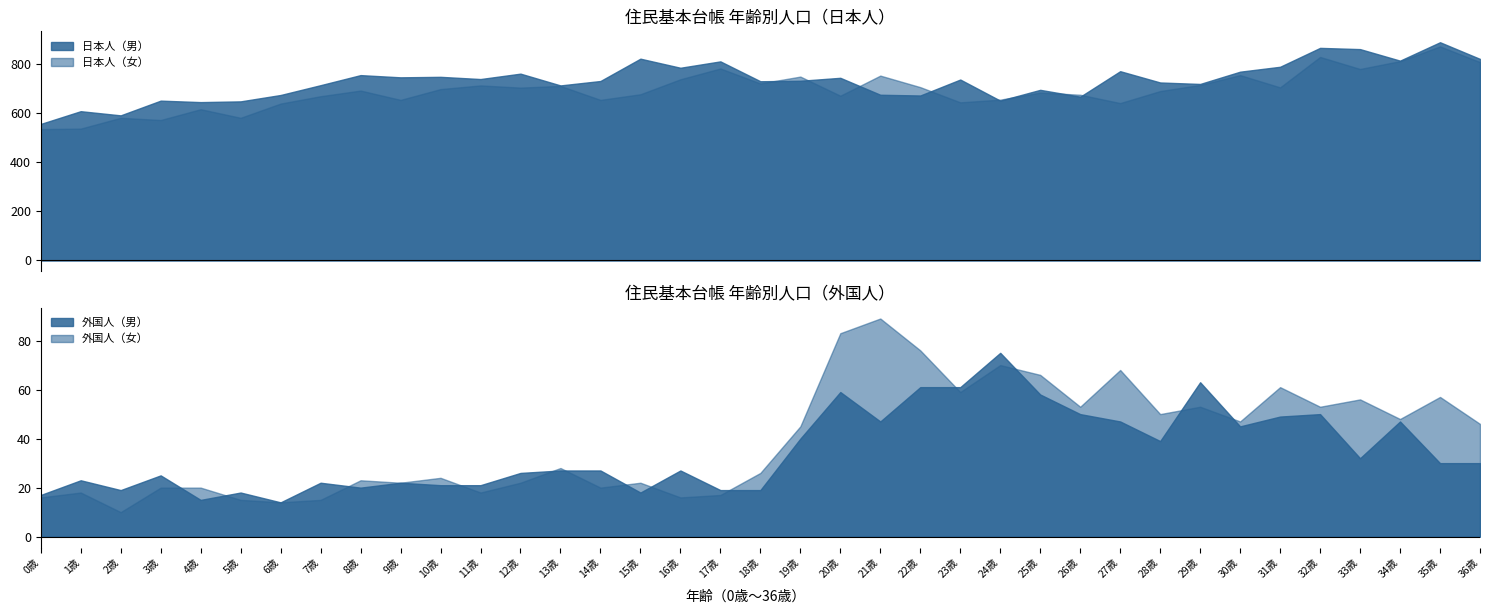

Is it true that 日本人（女） equals 329 at 20歳?

False